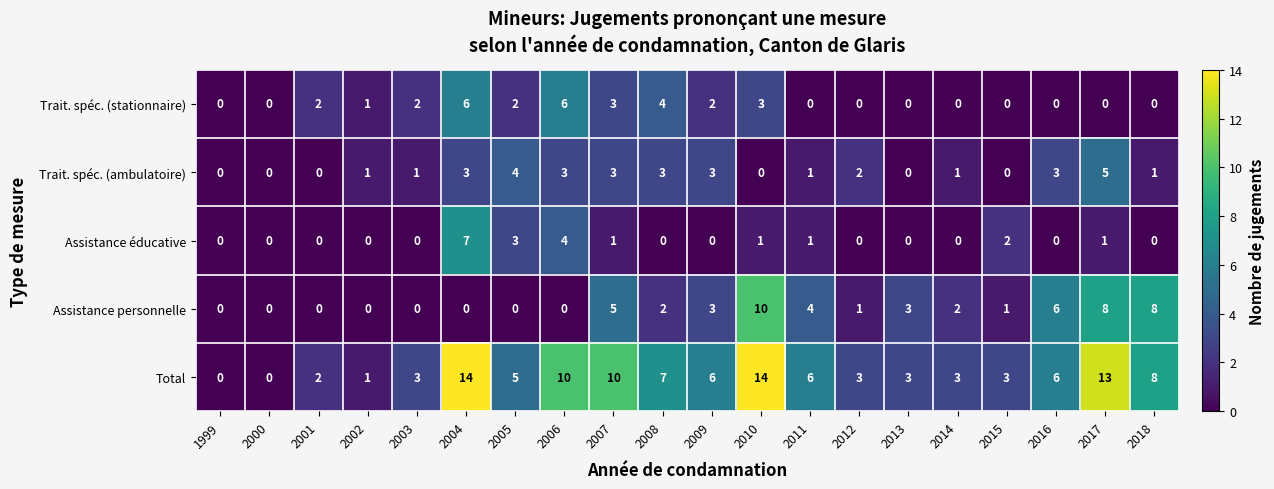

What is the difference between the maximum and second lowest values in the Assistance personnelle series?

10